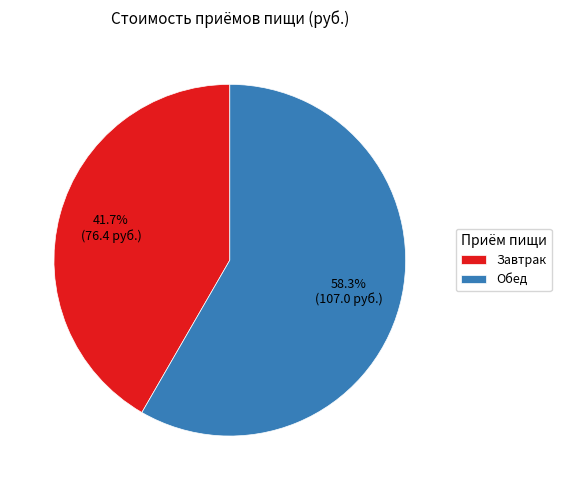

To the nearest percent, what is the average slice percentage?

50%